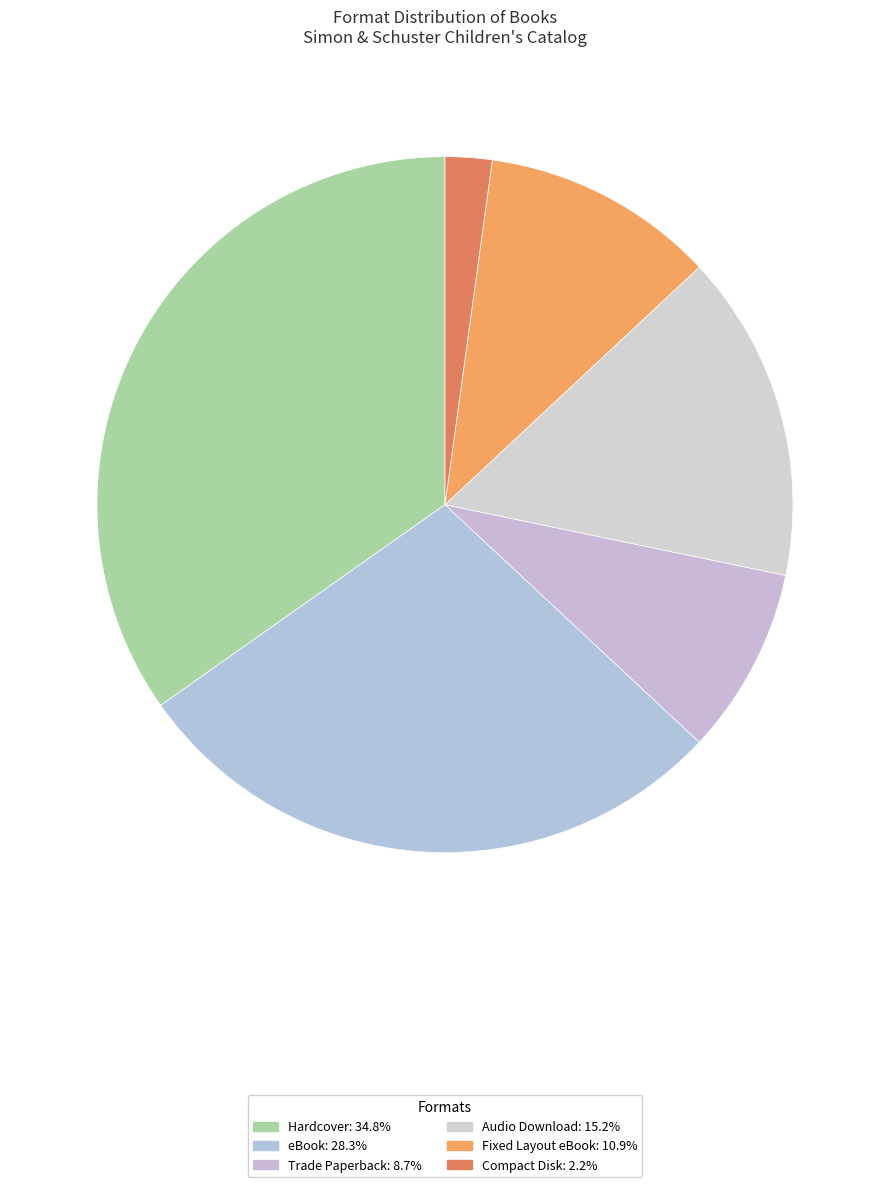

What is the total percentage of Compact Disk and Fixed Layout eBook?

13.0%